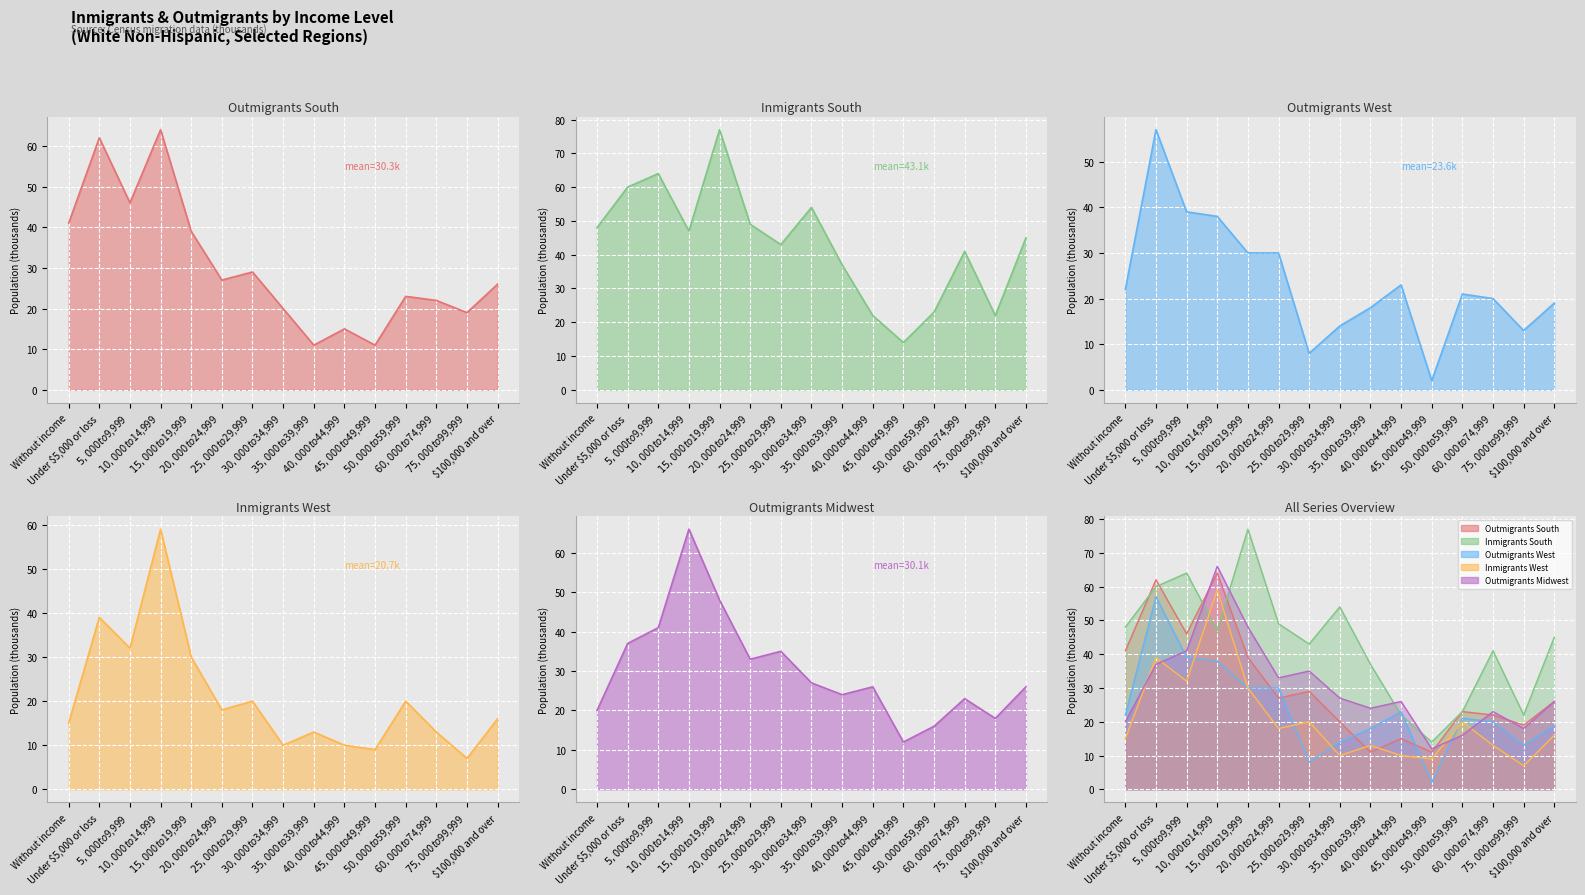

What is the sum of all Outmigrants Midwest values?

452